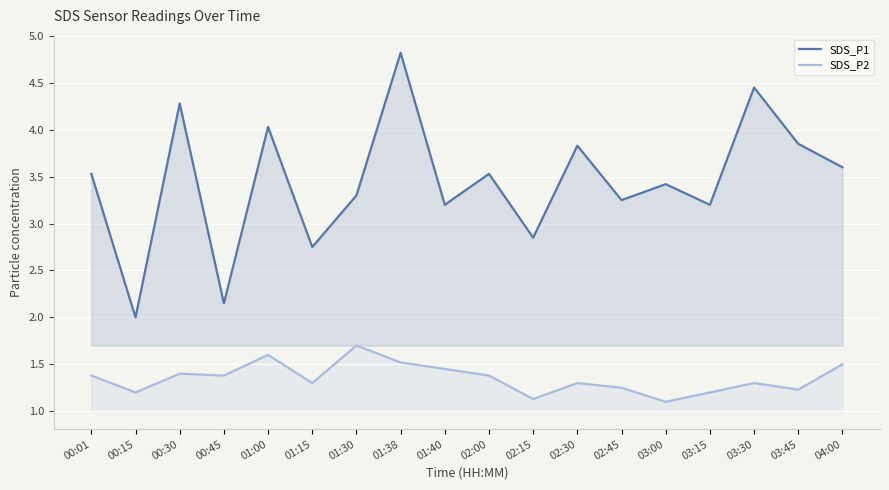

List the series in order of their peak value, highest first.

SDS_P1, SDS_P2